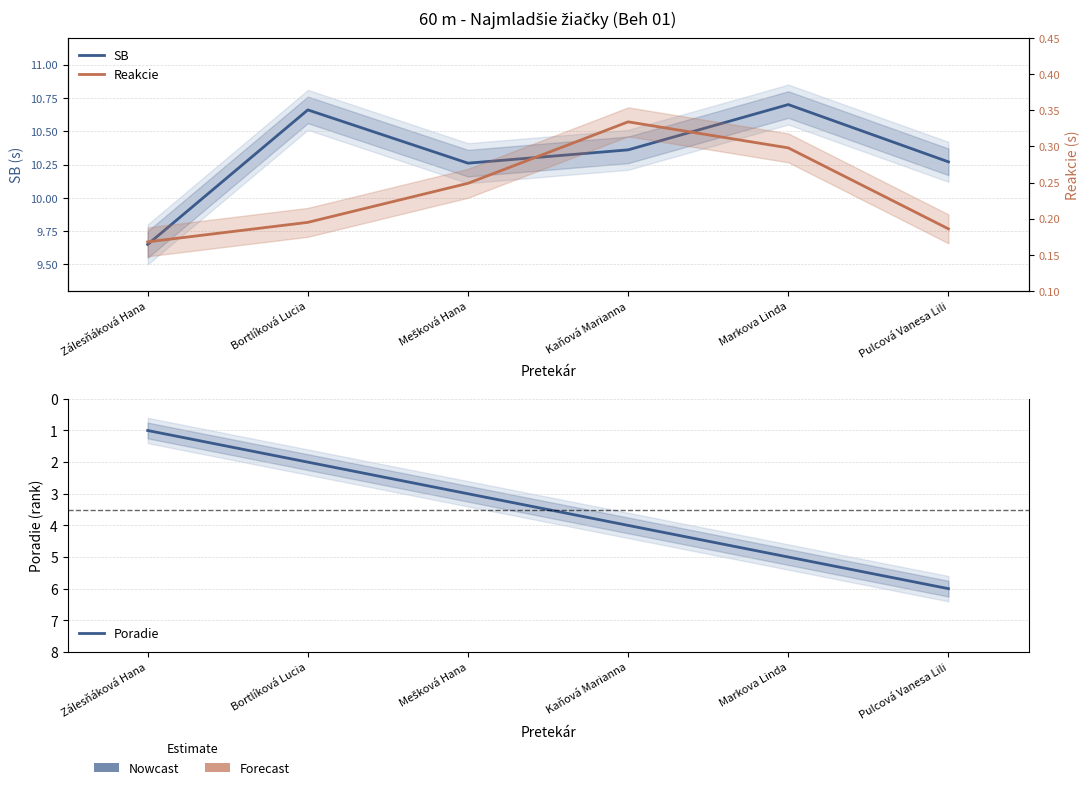

At which category is the sum across all series the highest?

Pulcová Vanesa Lili